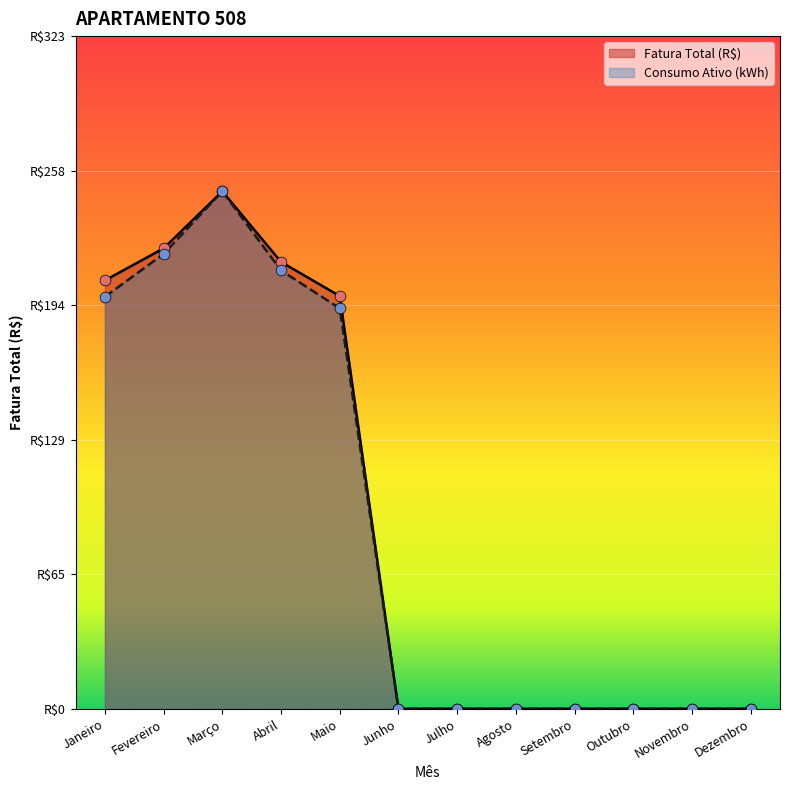

What is the total value across all series at Janeiro?

402.9